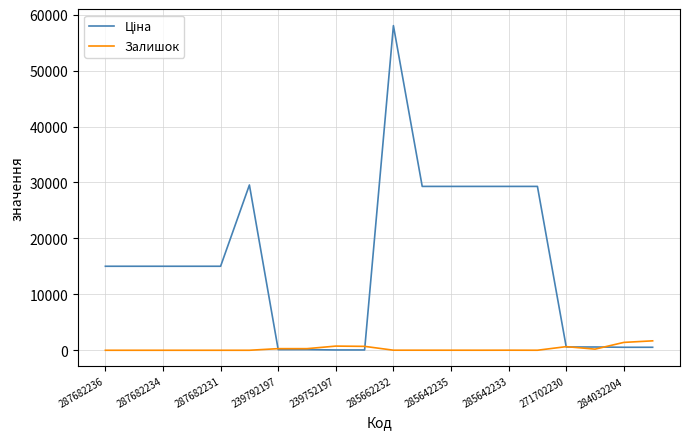

What is the difference between the second highest and second lowest values in the Залишок series?

1407.0